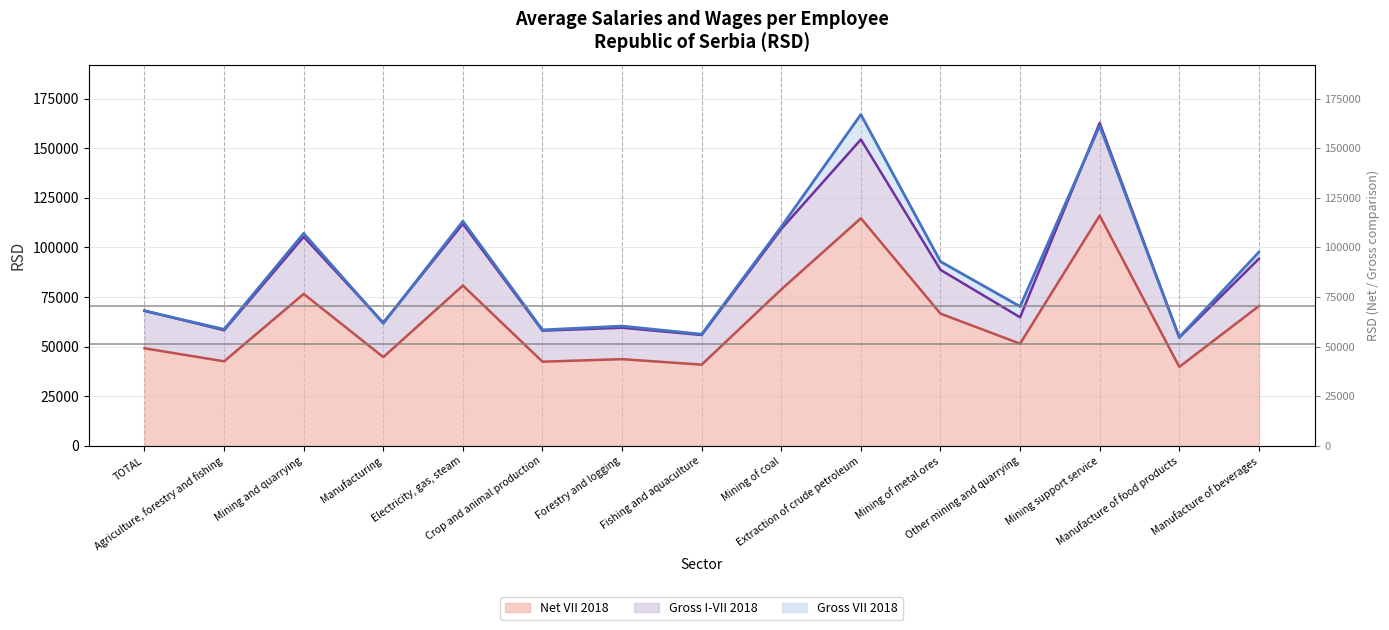

Count the number of categories in the chart.

15